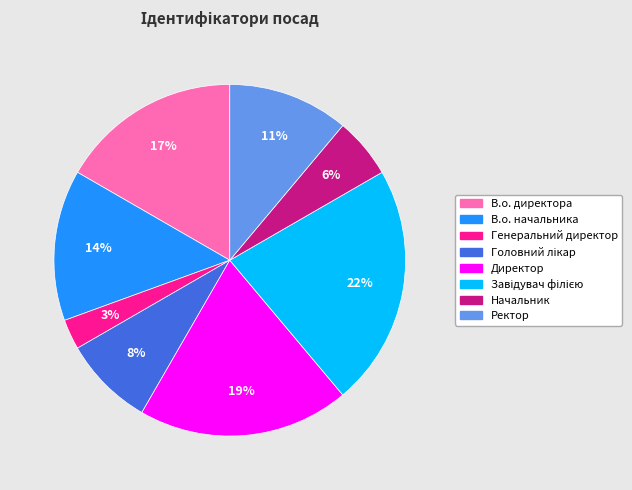

To the nearest percent, what percentage of the pie is Директор?

19%